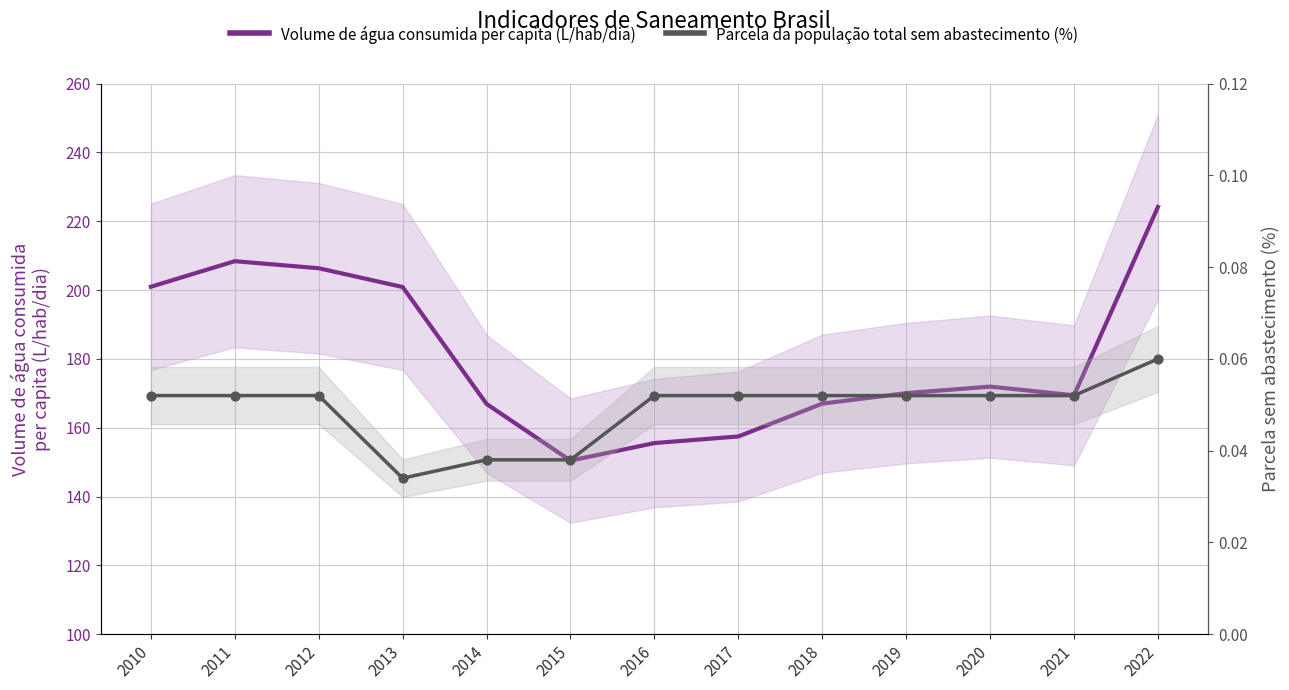

At which category is the sum across all series the highest?

2022